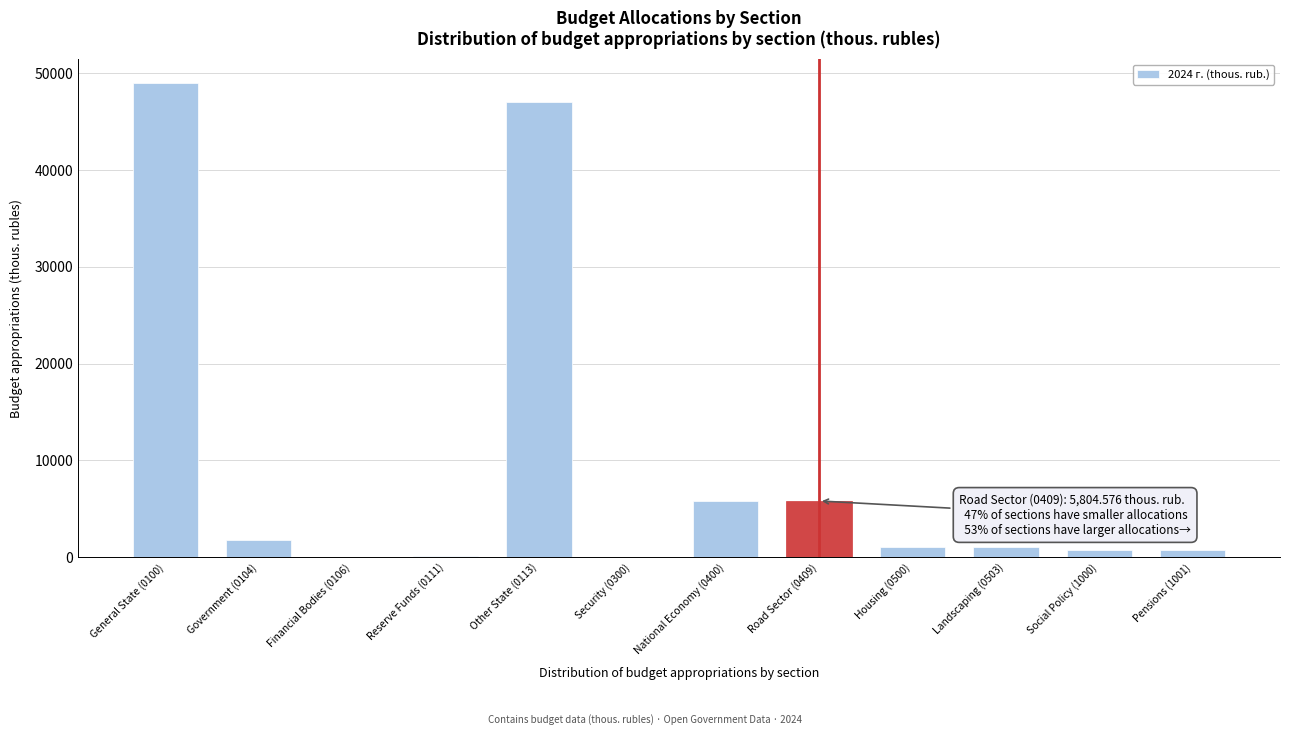

What is the sum of all values?

113131.1